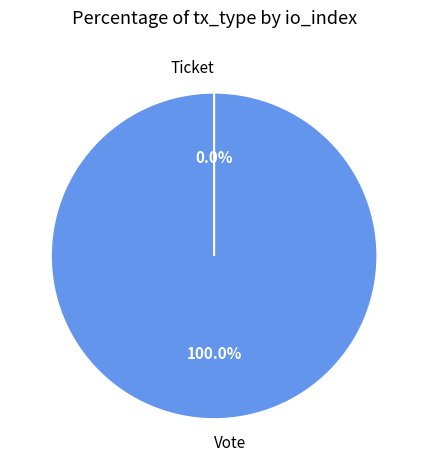

True or false: Ticket accounts for 7% of the total.

False